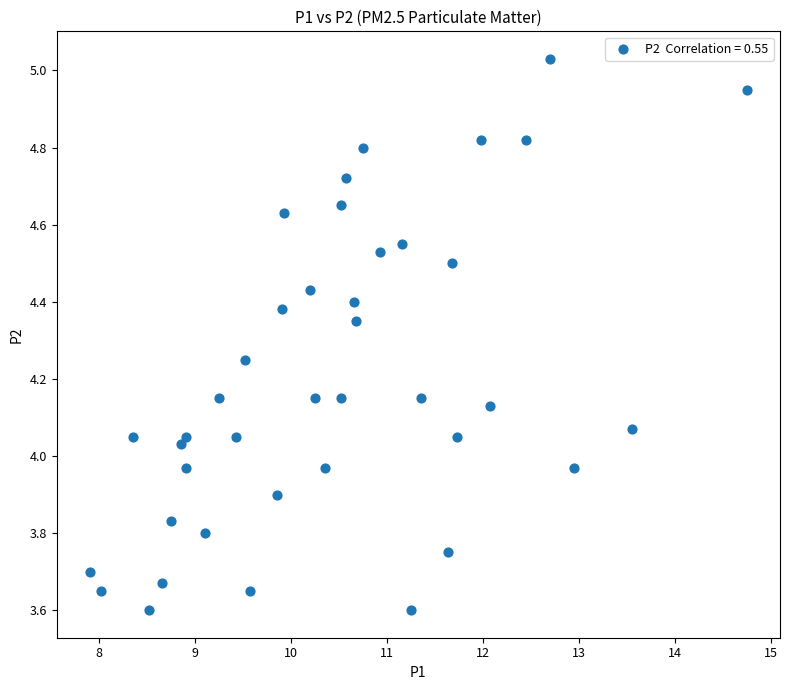

What is the range of X values (max minus min)?

6.8